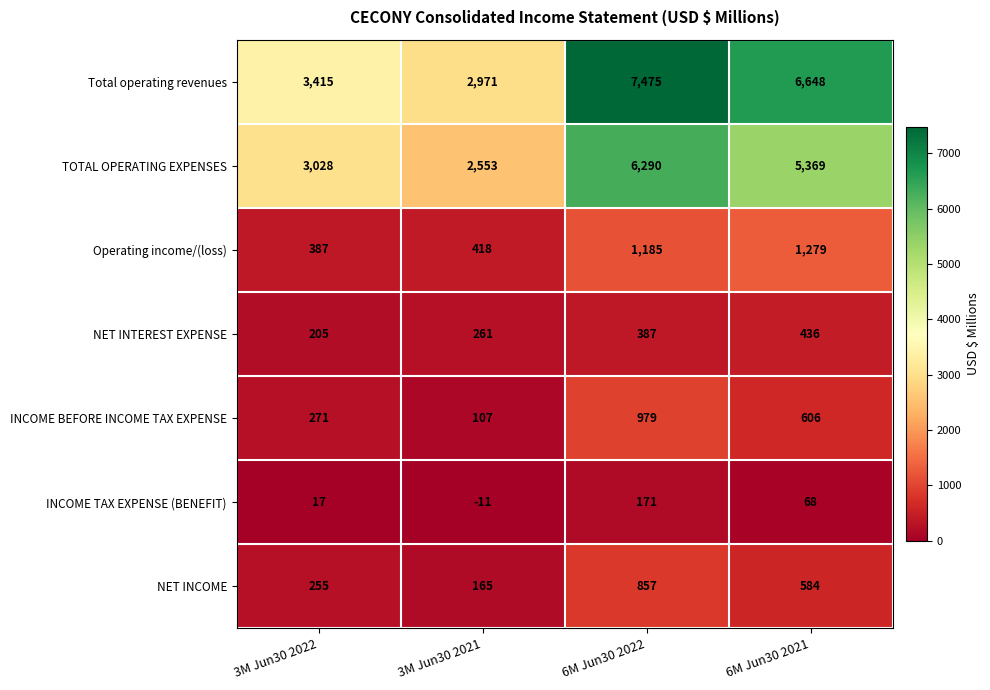

How many distinct data groups are displayed?

7